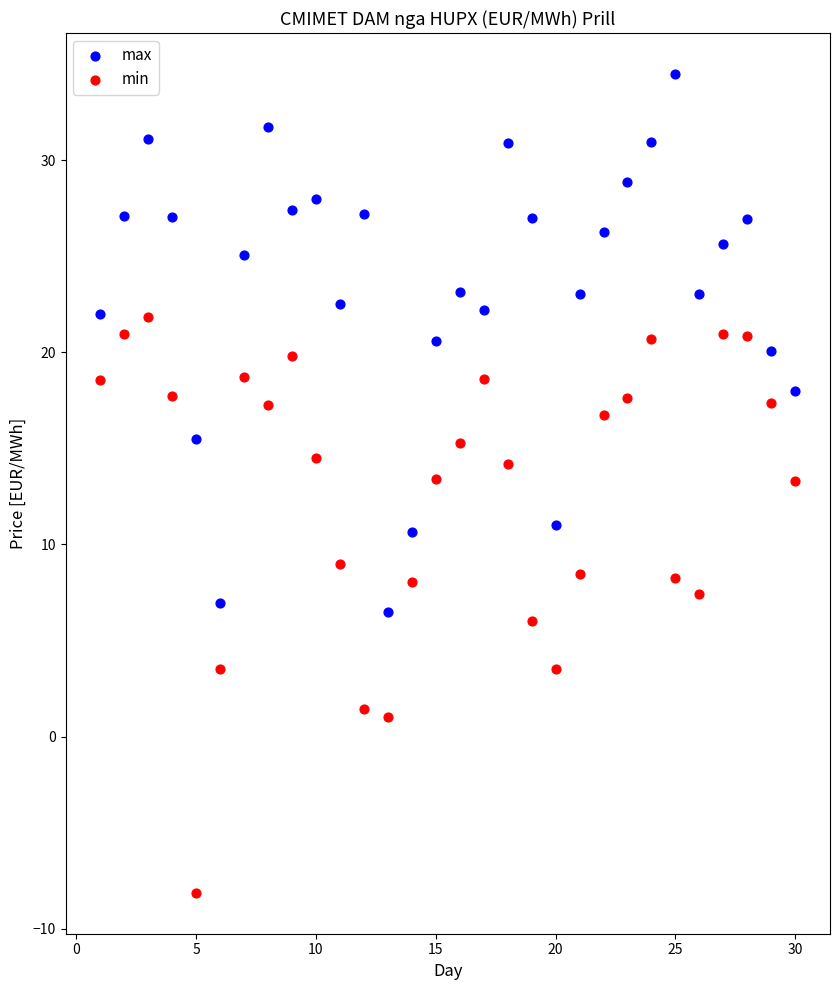

What is the X range (max minus min) for the scatter plot?

29.0